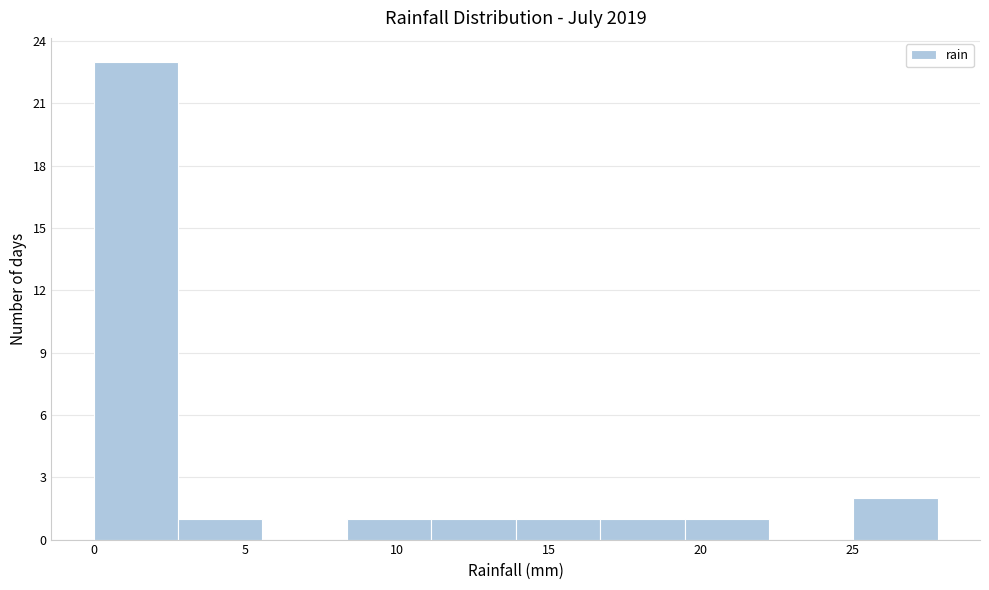

Which range on the x-axis has the tallest bar?

0.0 to 3.0